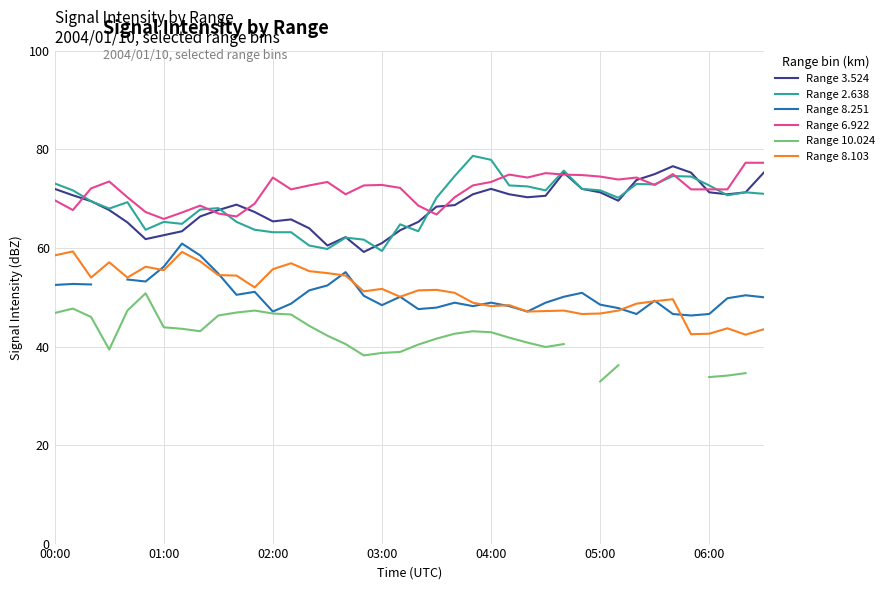

What are all the series names shown in the legend?

Range 3.524, Range 2.638, Range 8.251, Range 6.922, Range 10.024, Range 8.103